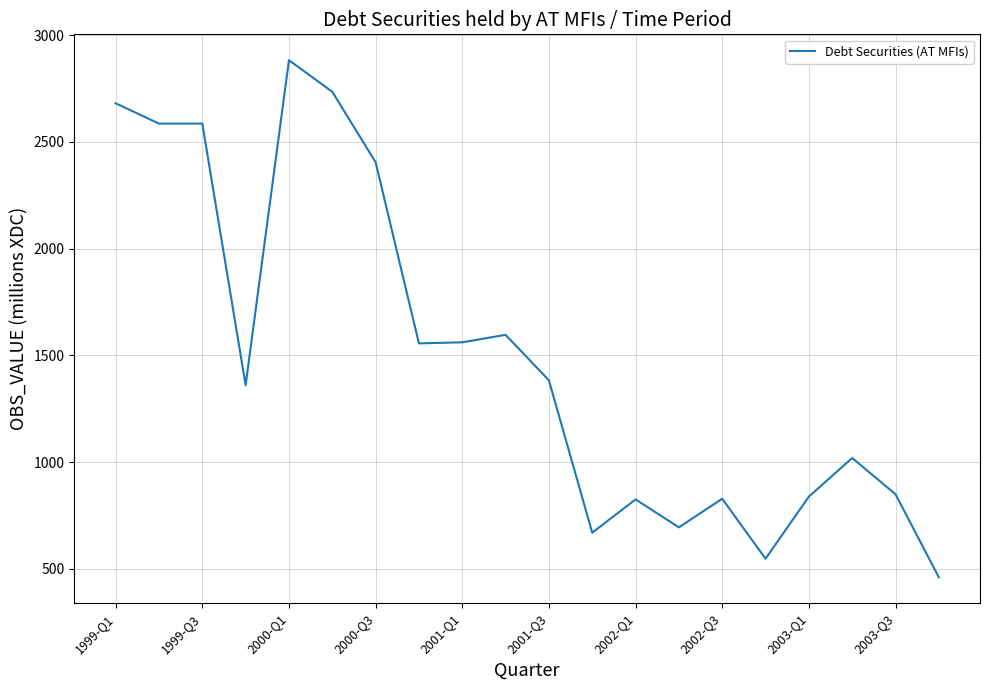

What is the smallest value displayed?

460